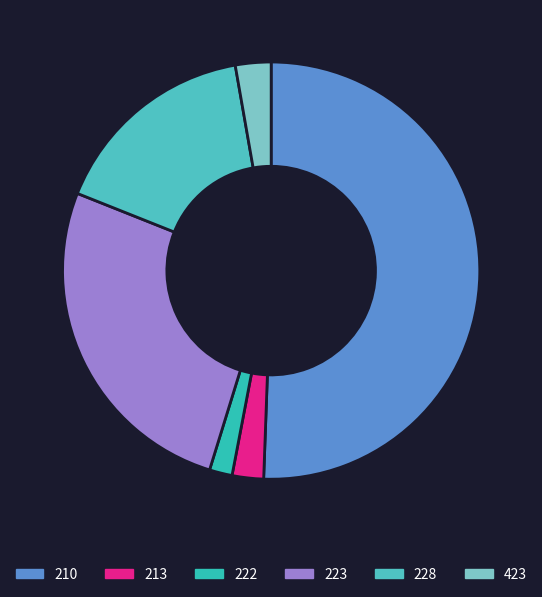

To the nearest percent, what is the difference between the 228 and 222 slice percentages?

14%